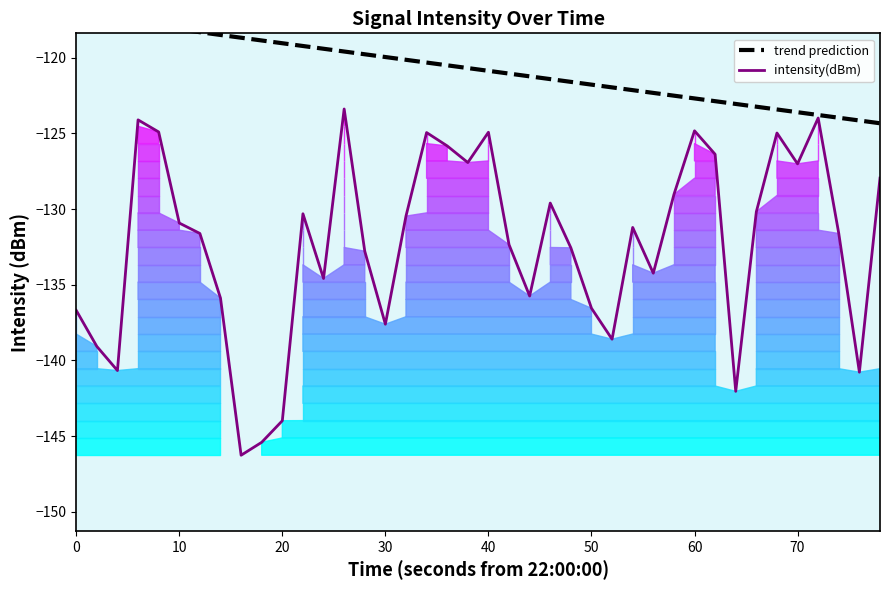

True or false: trend prediction and intensity(dBm) cross at least once.

False